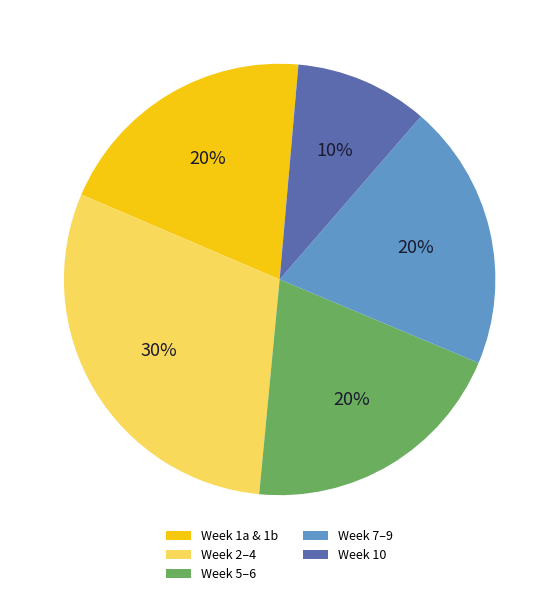

Is there a majority slice in this chart?

No